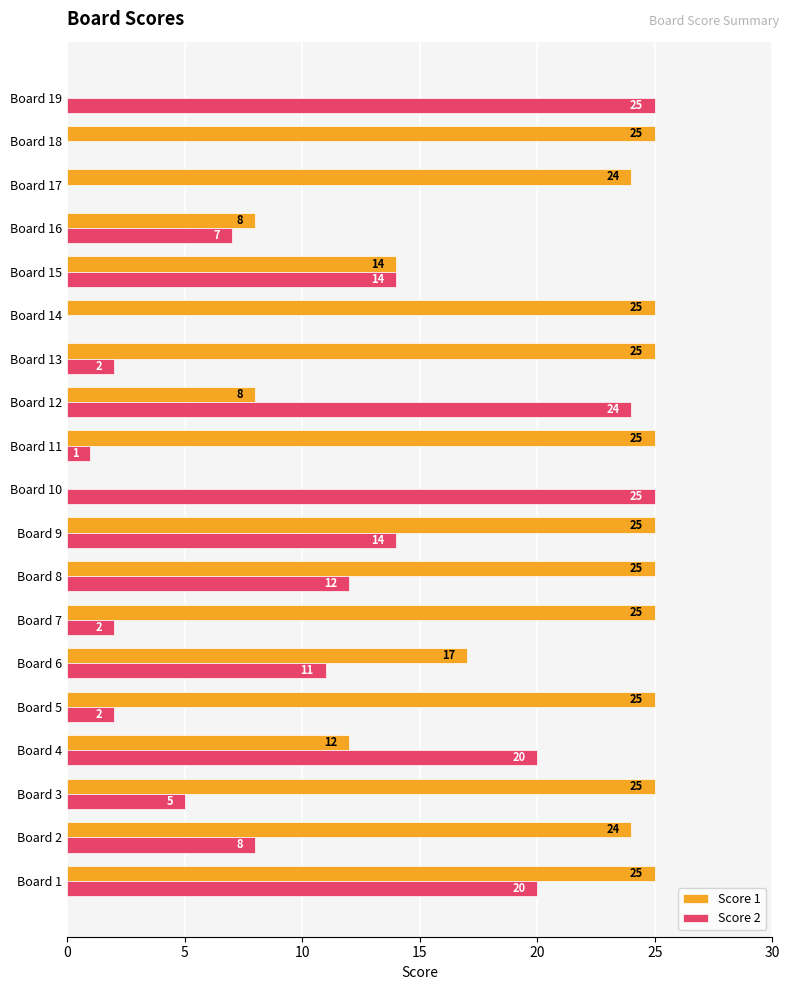

The Score 1 series shows 16 at Board 19. True or false?

False